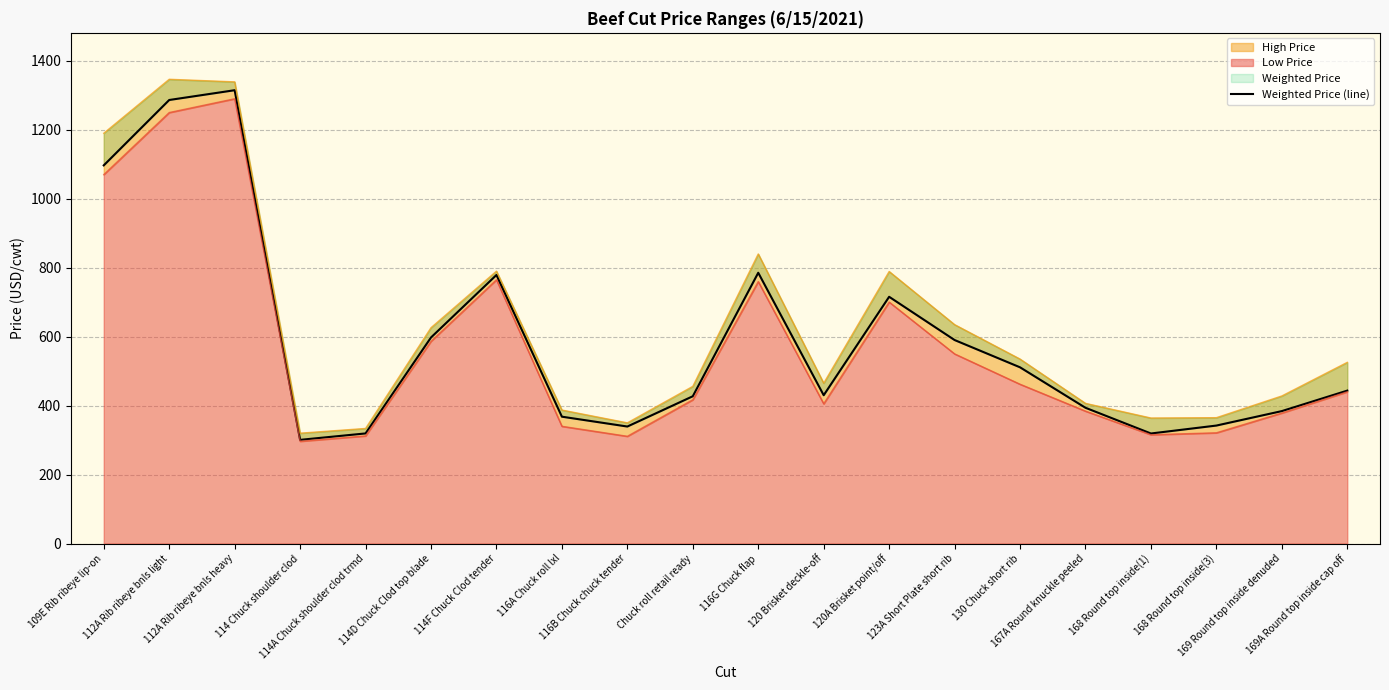

What is the greatest value displayed?

1314.8